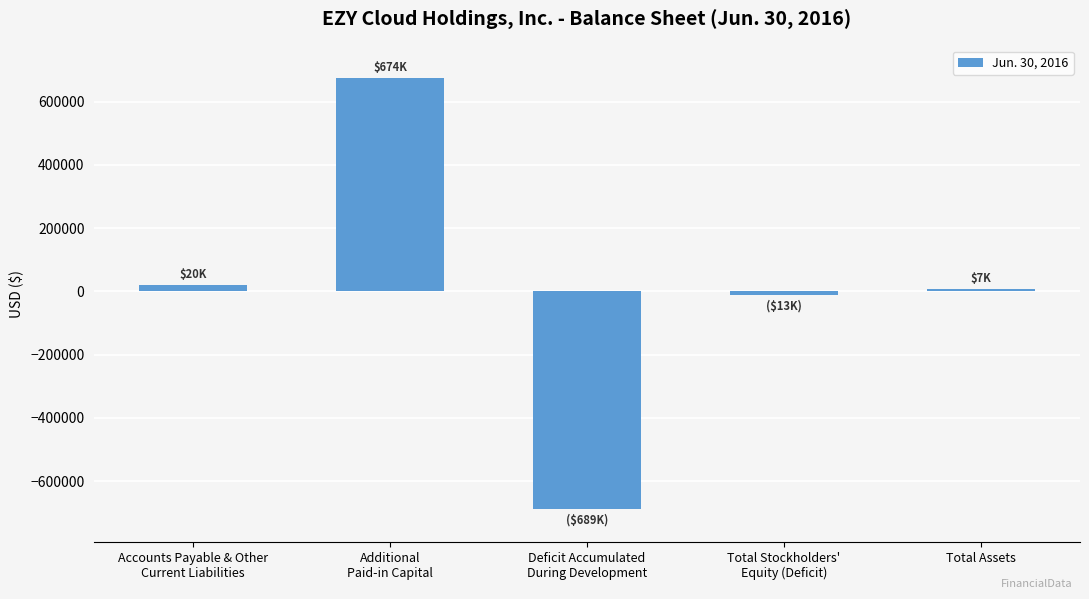

Which has a higher value, Total Stockholders'
Equity (Deficit) or Deficit Accumulated
During Development?

Total Stockholders'
Equity (Deficit)